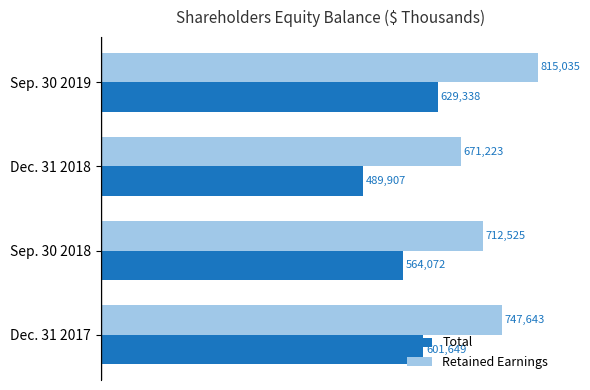

Reading right to left, transcribe all the data shown in this chart.

Total: 629338	489907	564072	601649
Retained Earnings: 815035	671223	712525	747643